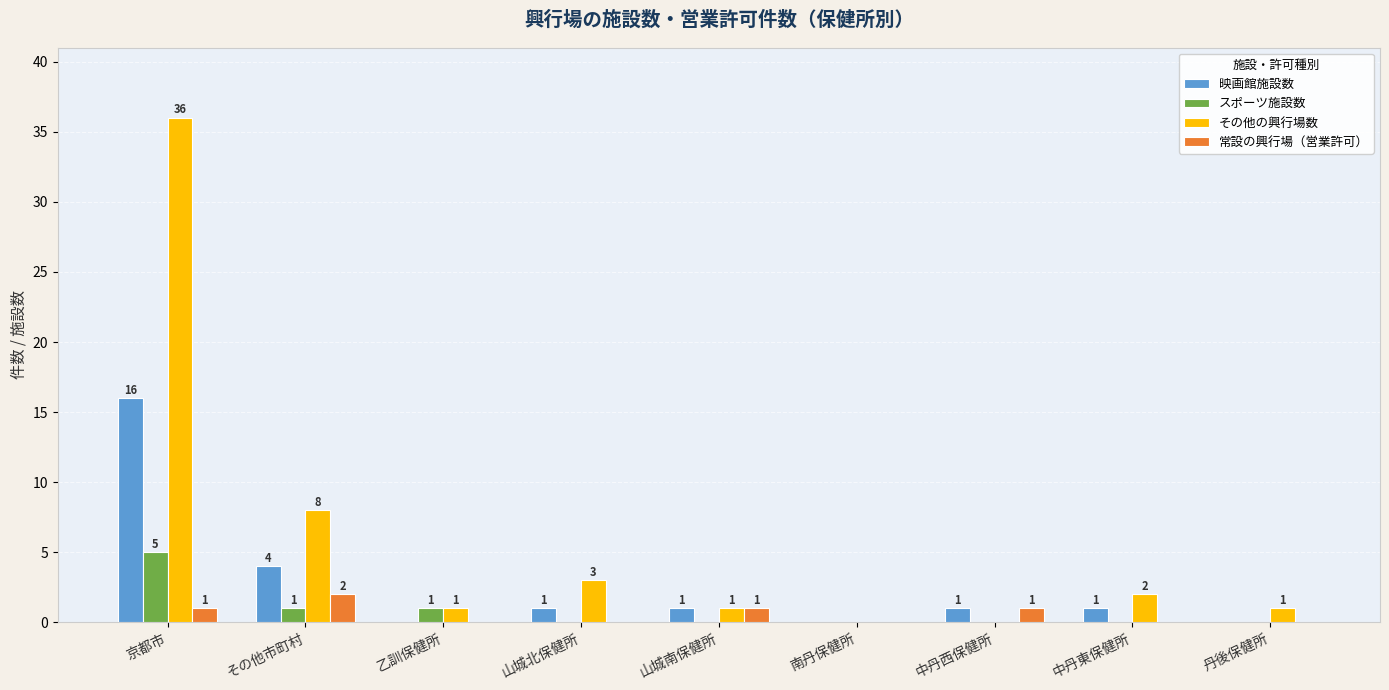

What is the maximum value for スポーツ施設数?

5